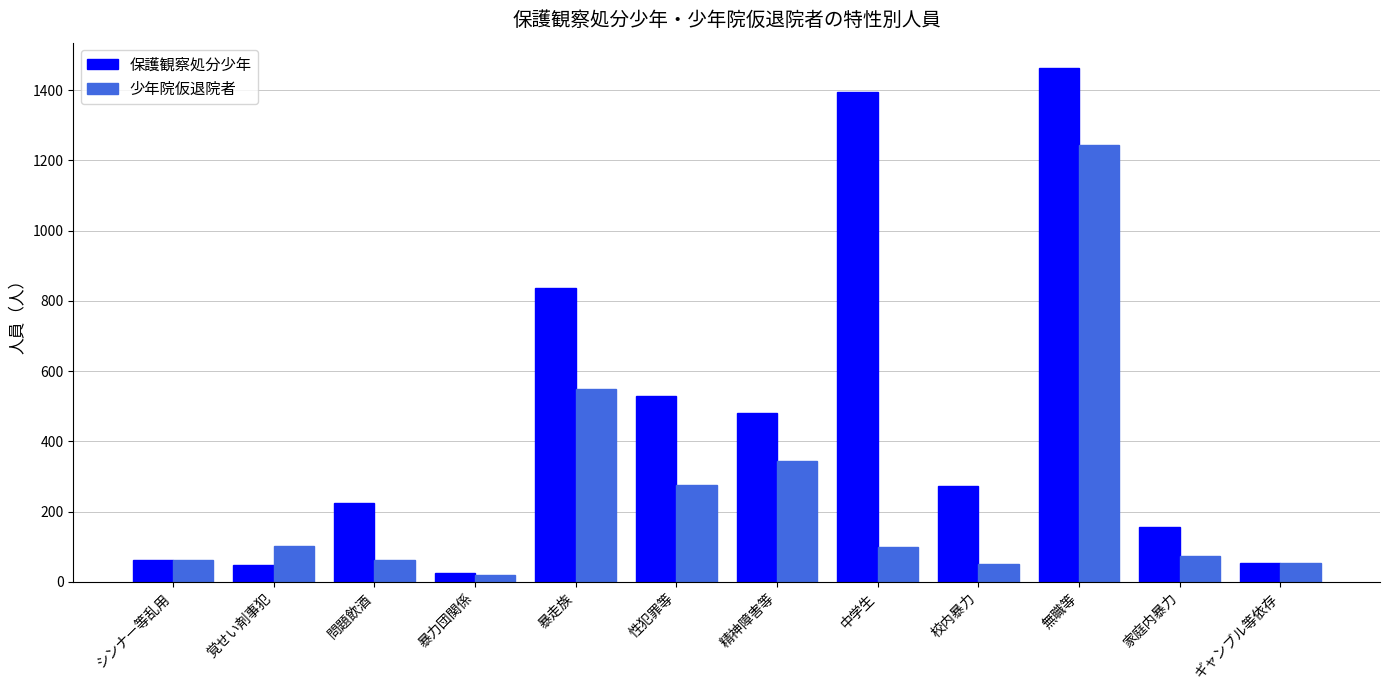

The 保護観察処分少年 series shows 530 at 性犯罪等. True or false?

True